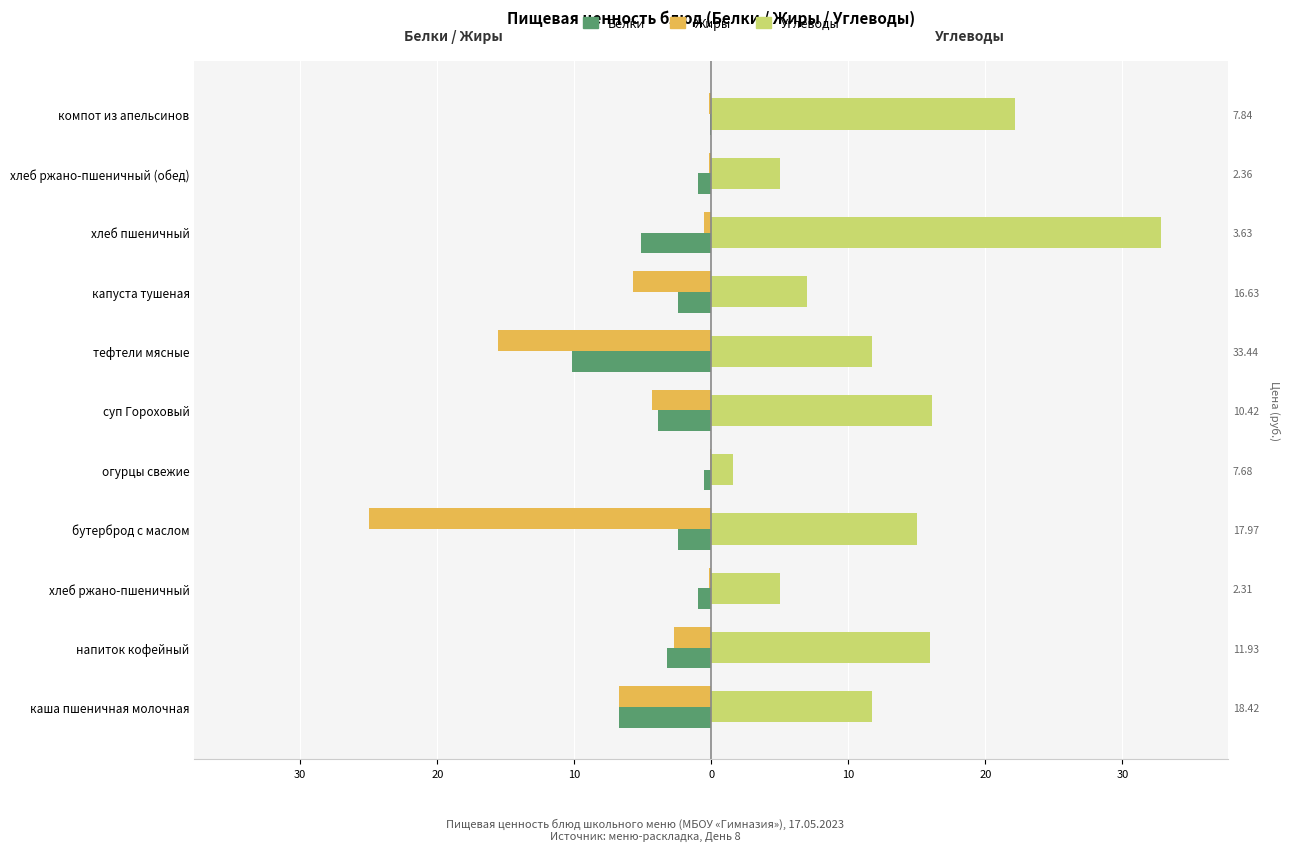

How many bars are there in total?

33